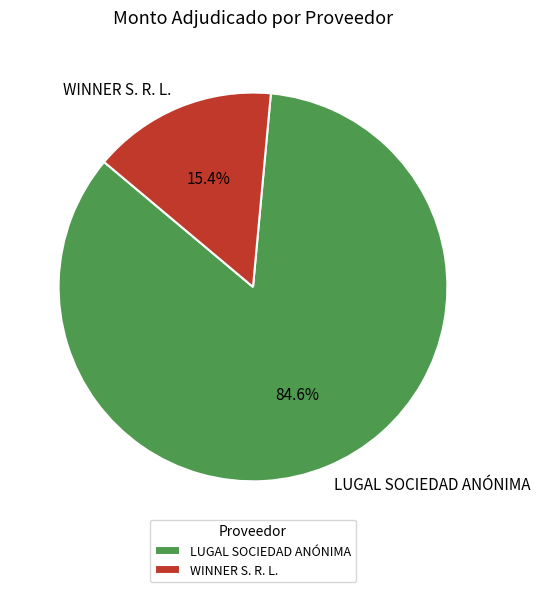

The WINNER S. R. L. slice represents 15% of the pie. True or false?

True